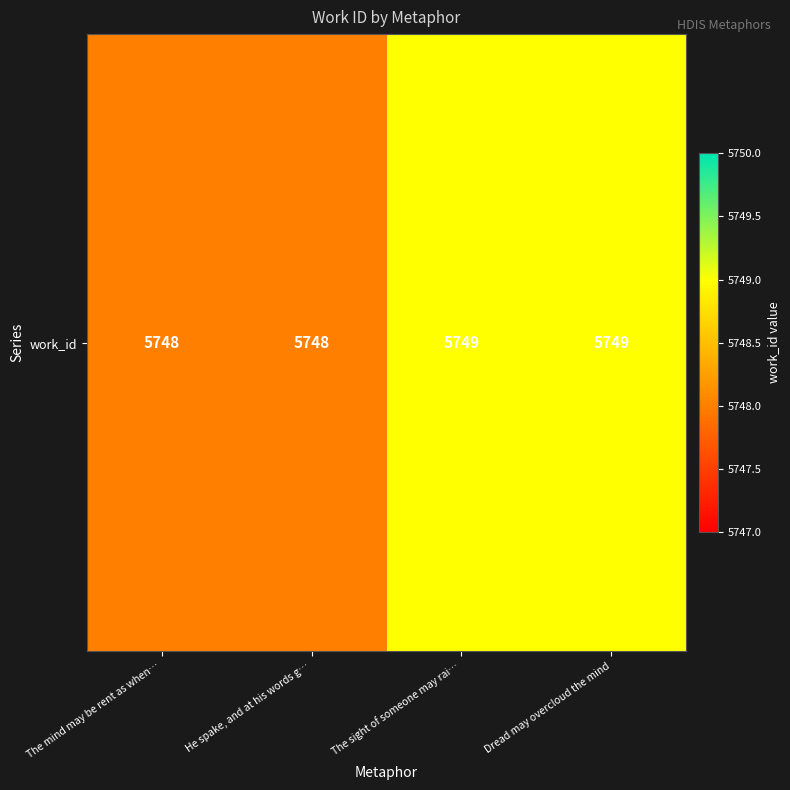

What is the greatest value displayed?

5749